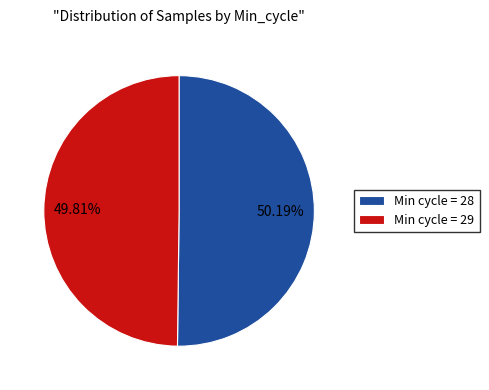

Approximately how many times larger is the value at Min cycle = 28 compared to Min cycle = 29?

1.0